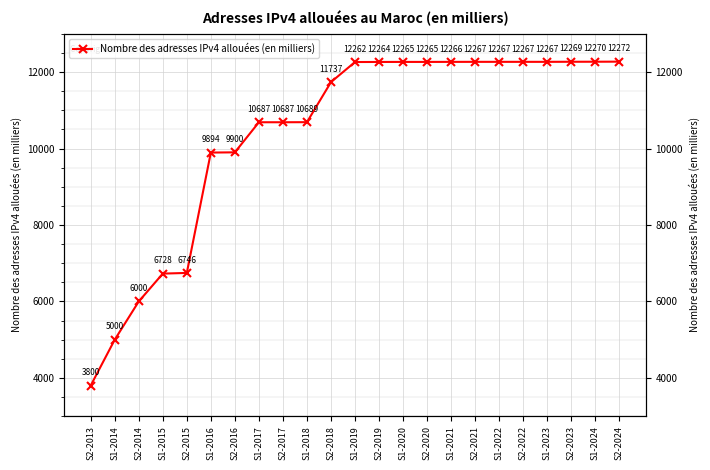

What is the label of the 23rd point from the left?

S2-2024